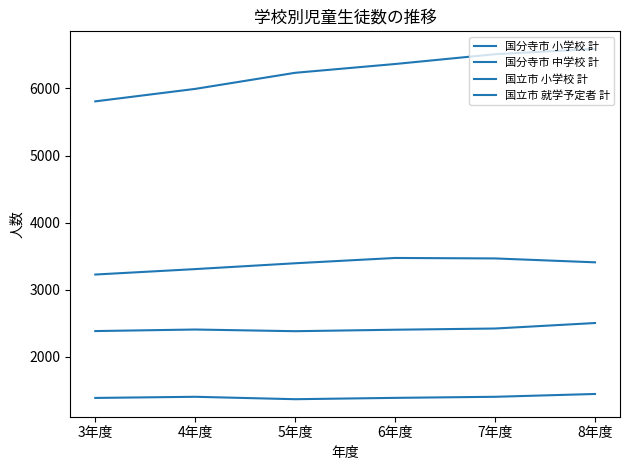

What value does the 国分寺市 小学校 計 series have at 3年度?

5808